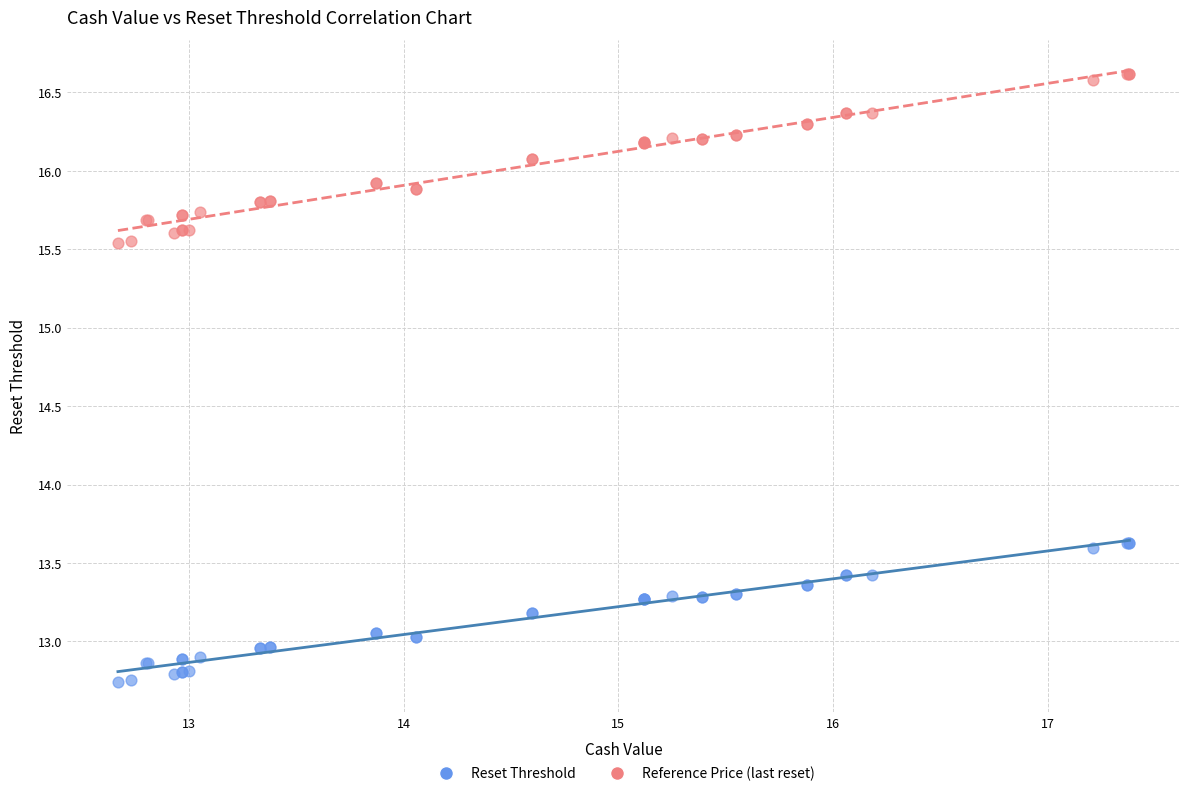

Which series reaches the maximum Y coordinate?

Reference Price (last reset)